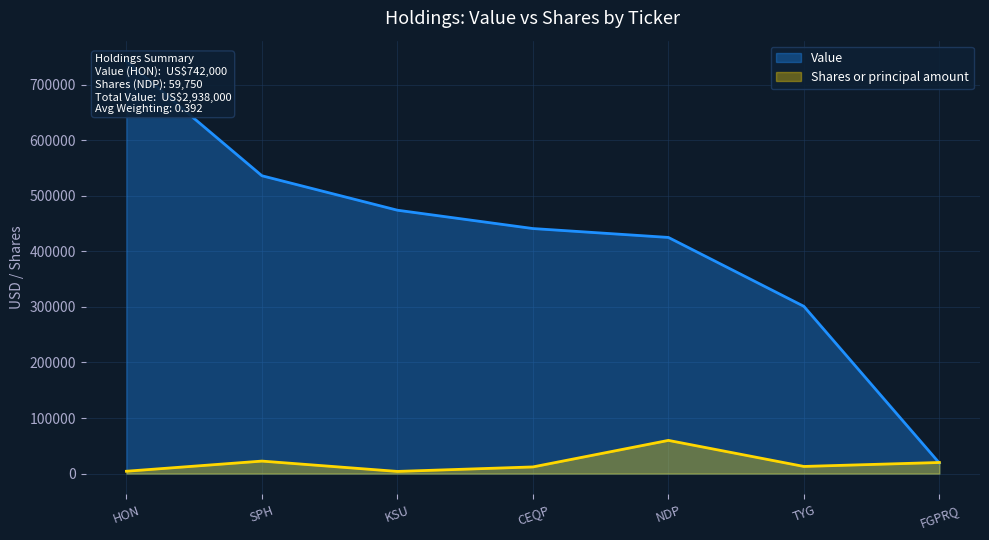

What is the value of the Shares or principal amount point at the 3rd from the left?

3914